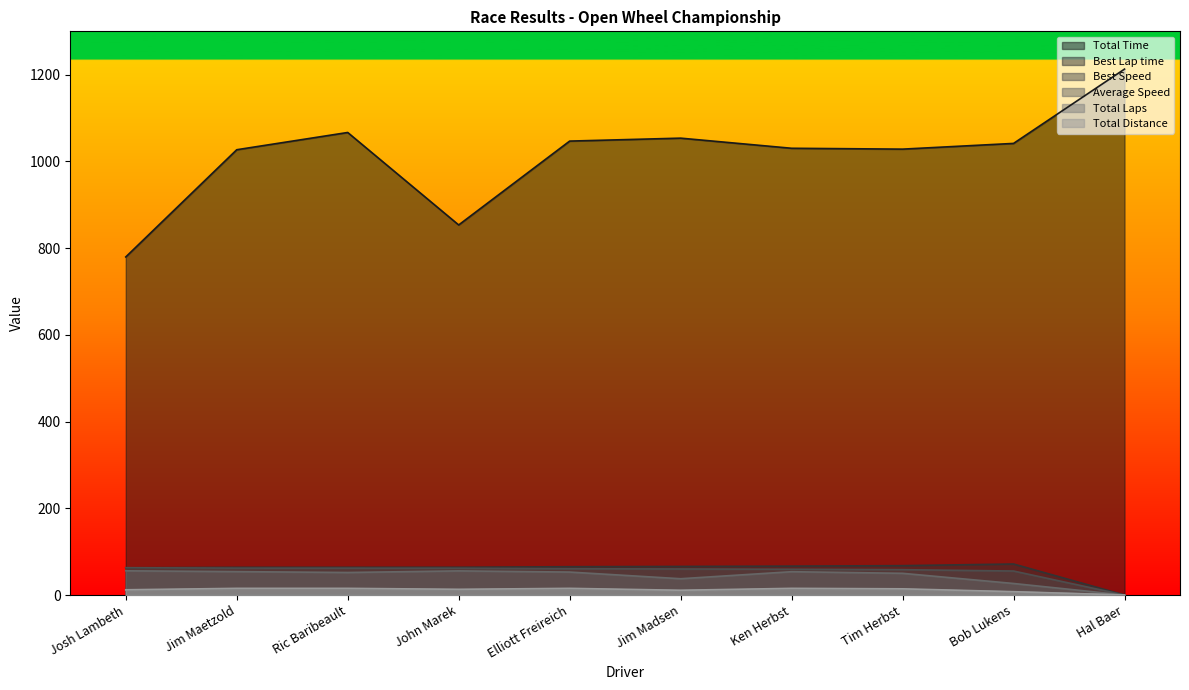

What is the difference between the maximum and minimum values in the Best Speed series?

63.0